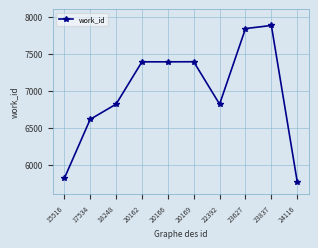

Is it true that the value at 15516 is 3691?

False